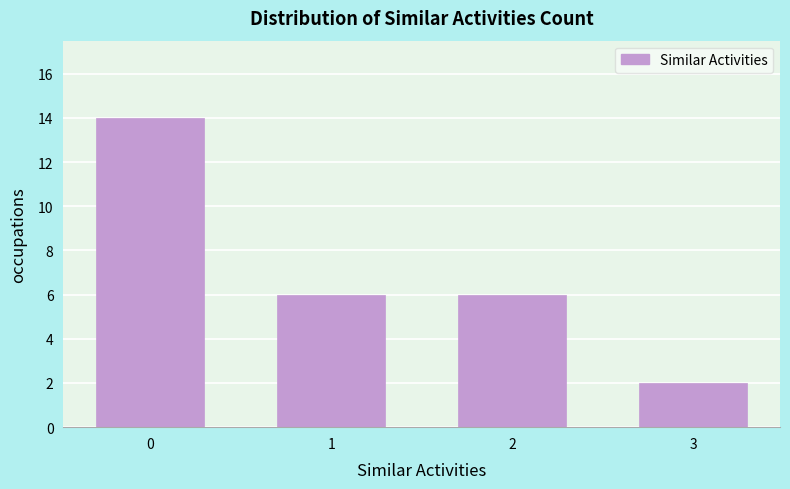

Reading right to left, what are all the values shown in this chart?

2	6	6	14